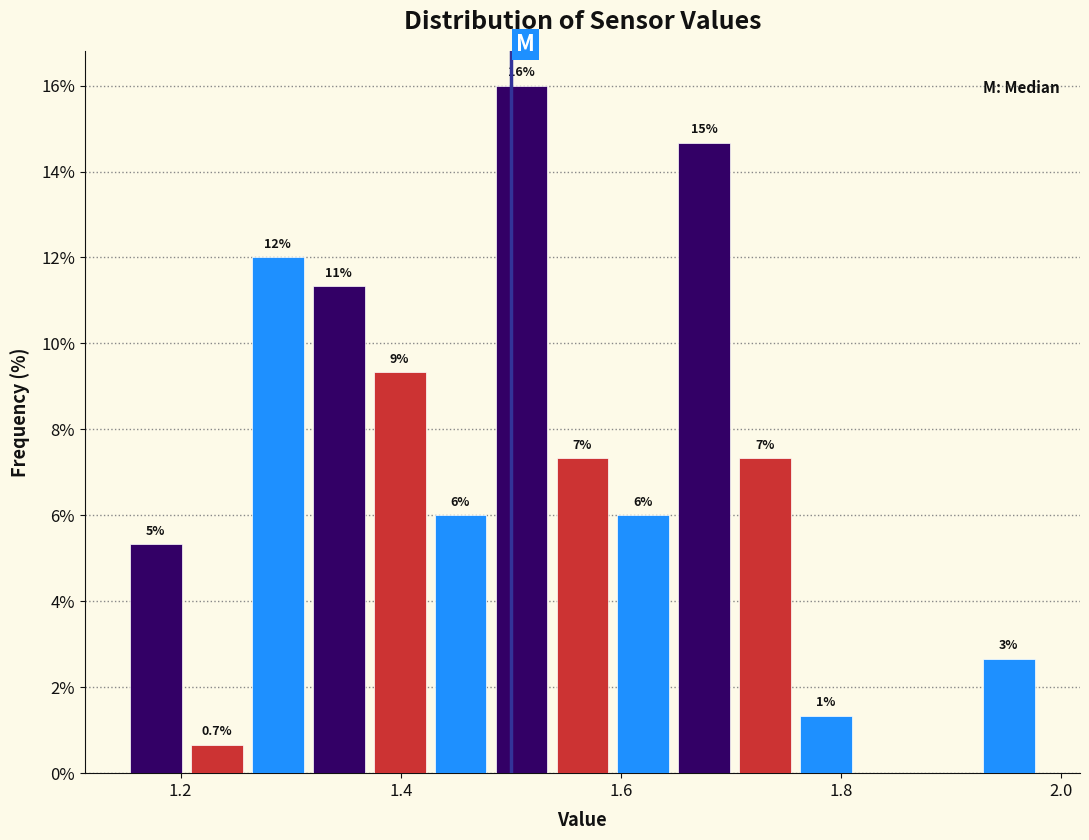

Around what value on the x-axis is the tallest bar? Give the approximate position of its centre, as read against the axis.

1.50